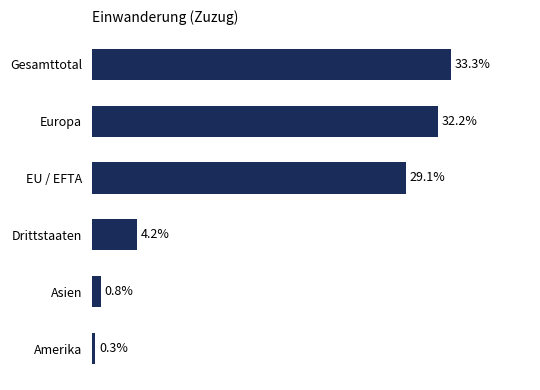

List the labels in order of value, largest first.

Gesamttotal, Europa, EU / EFTA, Drittstaaten, Asien, Amerika